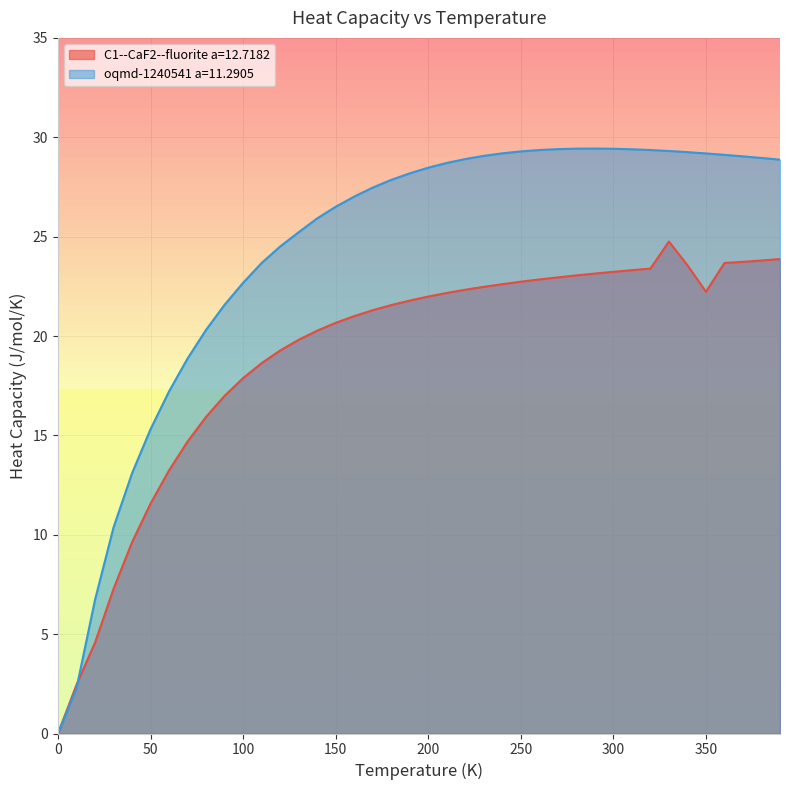

Between 320.0 and 30.0, which is larger?

320.0